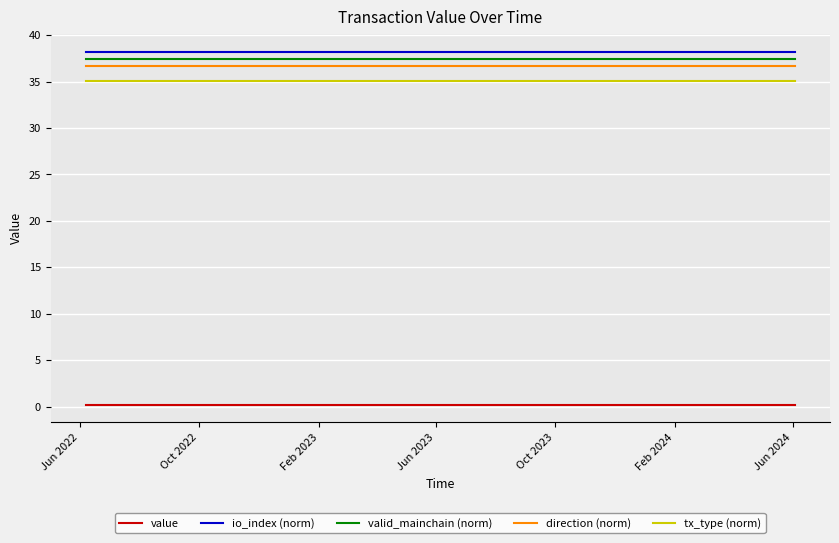

True or false: valid_mainchain (norm) and tx_type (norm) cross at least once.

False